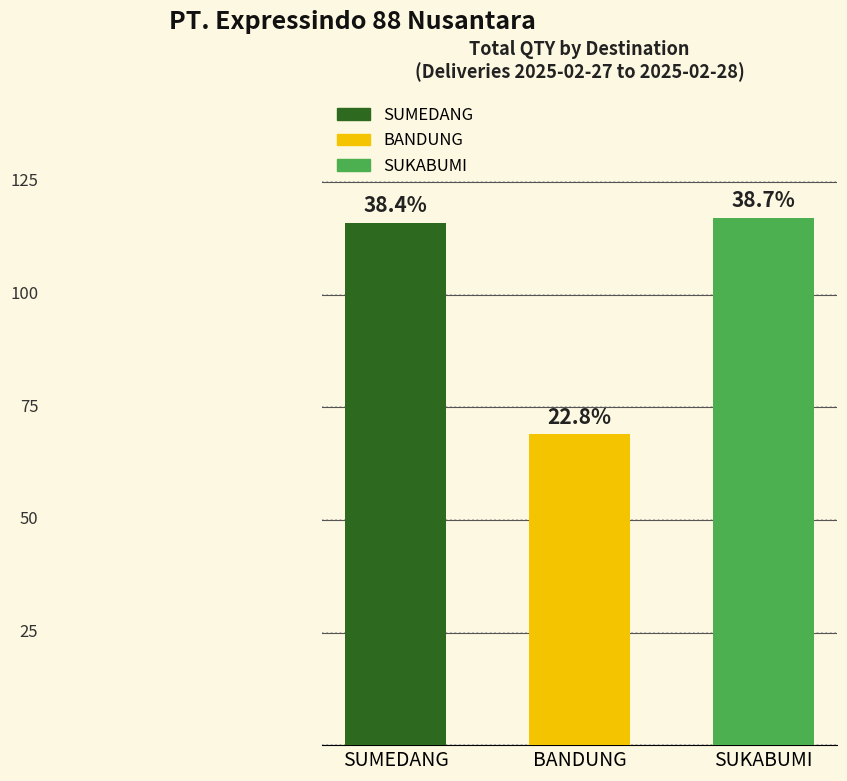

What value does the data have at SUMEDANG, to the nearest 5?

115